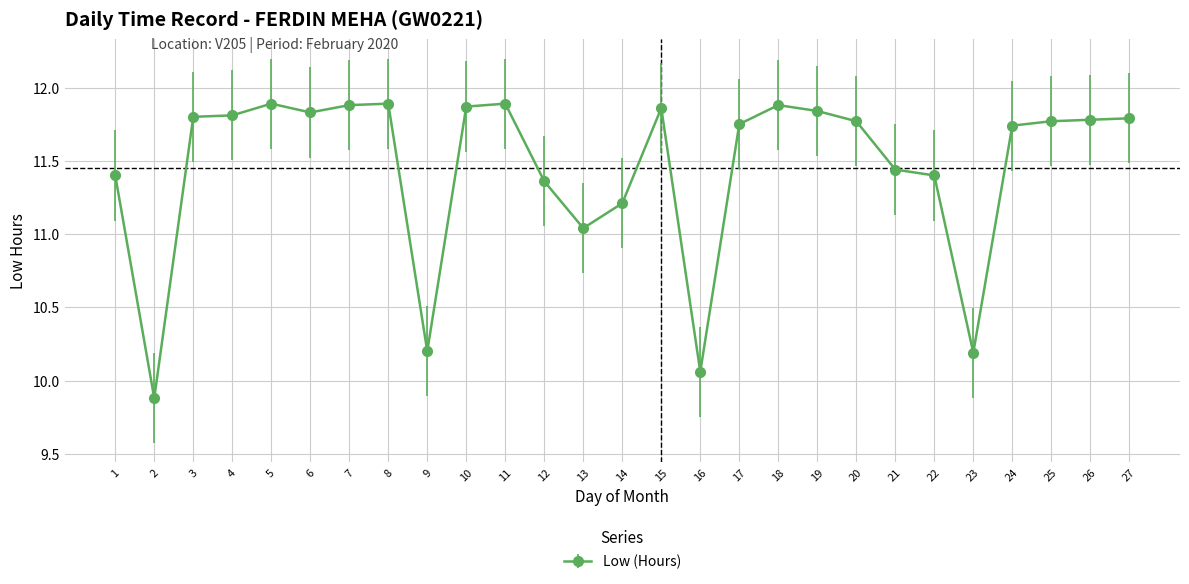

What is the value of the 23rd point from the left?

10.2